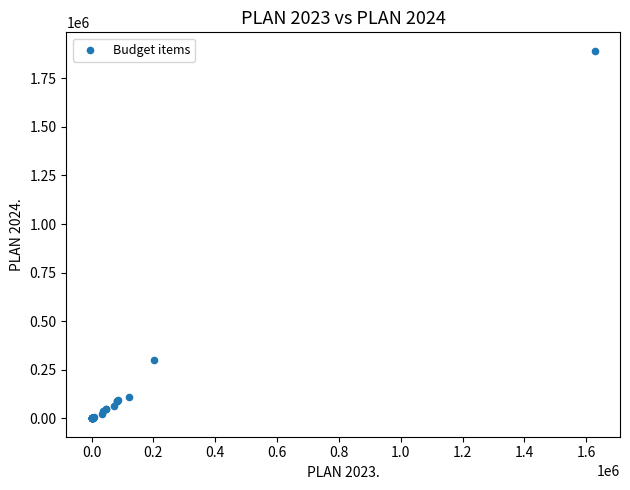

What Y value in the scatter plot is closest to 945869?

299898